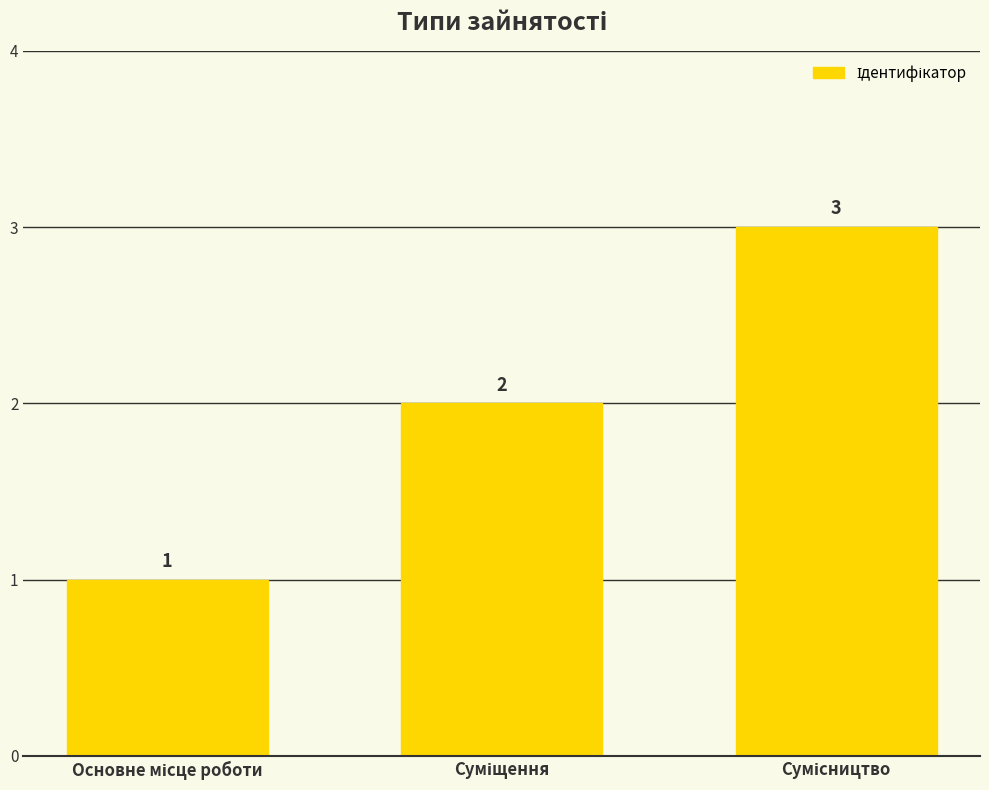

How many bars are there in total?

3